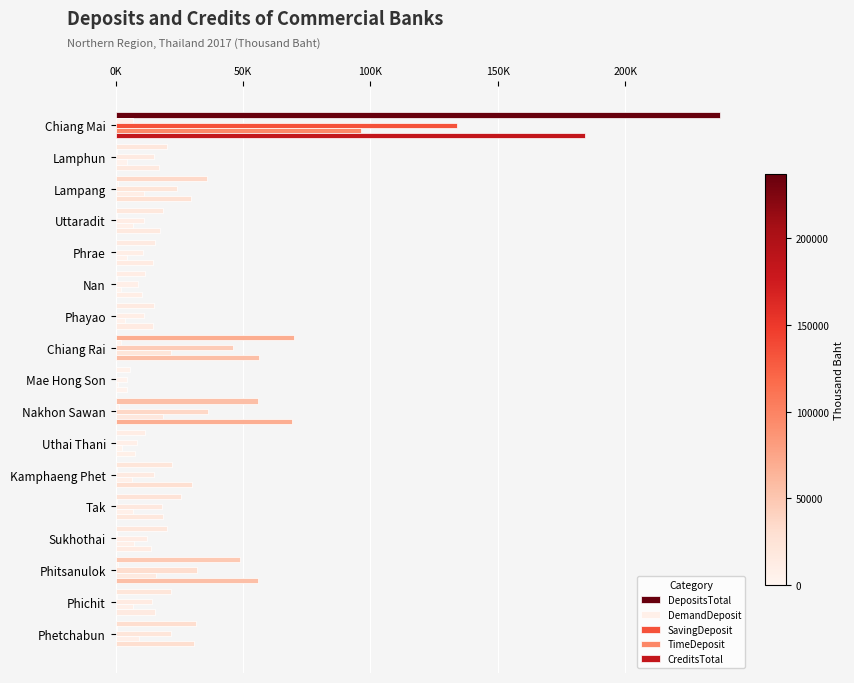

Reading right to left, transcribe all the data shown in this chart.

DepositsTotal: 31674	21630	48952	20212	25765	22181	11427	55781	5629	69990	15168	11381	15358	18556	36046	20277	237070
DemandDeposit: 625	482	1134	541	659	619	306	1223	218	2252	321	360	300	372	1077	646	6948
SavingDeposit: 21914	14242	31768	12349	18376	15017	8547	36124	4403	46028	10995	8836	10592	11244	23963	15144	133799
TimeDeposit: 9134	6906	16047	7321	6730	6546	2574	18423	1009	21709	3852	2185	4466	6939	11004	4487	96311
CreditsTotal: 30679	15512	55982	14028	18621	29785	7465	69218	4499	56417	14485	10288	14557	17380	29557	17135	184027